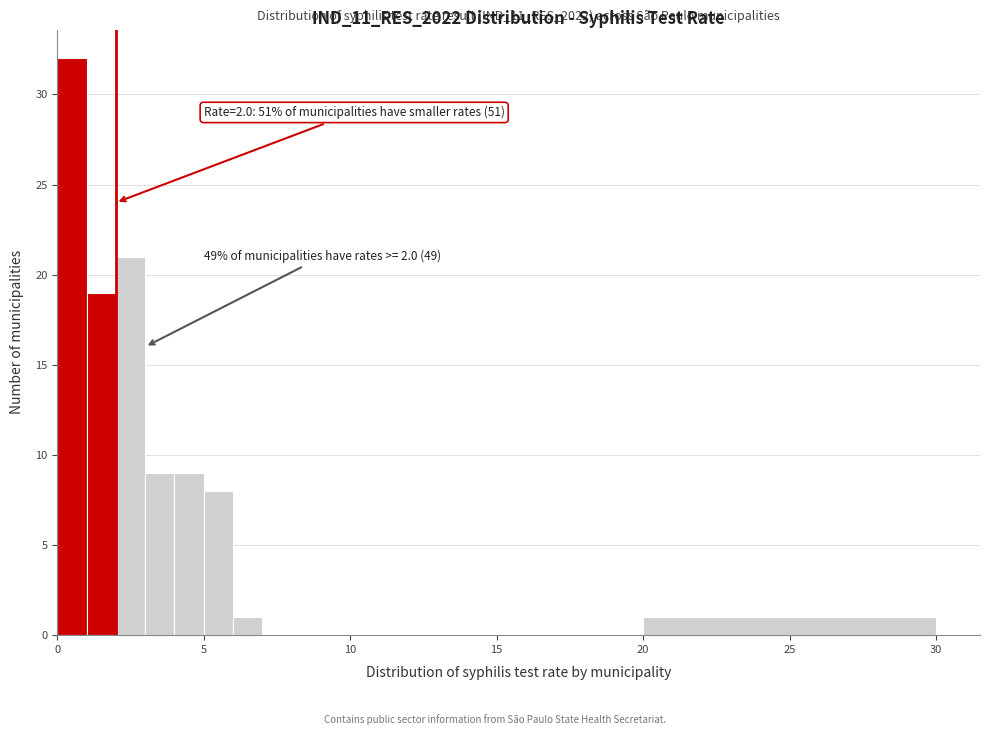

Around what value on the x-axis is the tallest bar? Give the approximate position of its centre, as read against the axis.

0.5